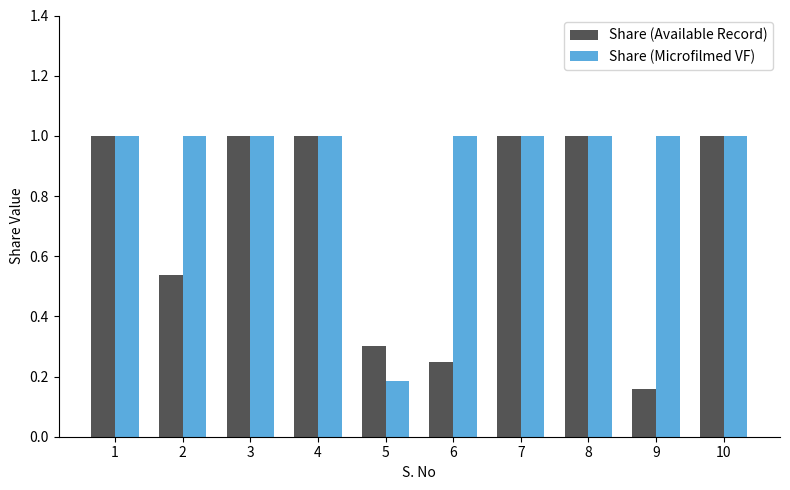

Rank the series at 9 from lowest to highest value.

Share (Available Record), Share (Microfilmed VF)